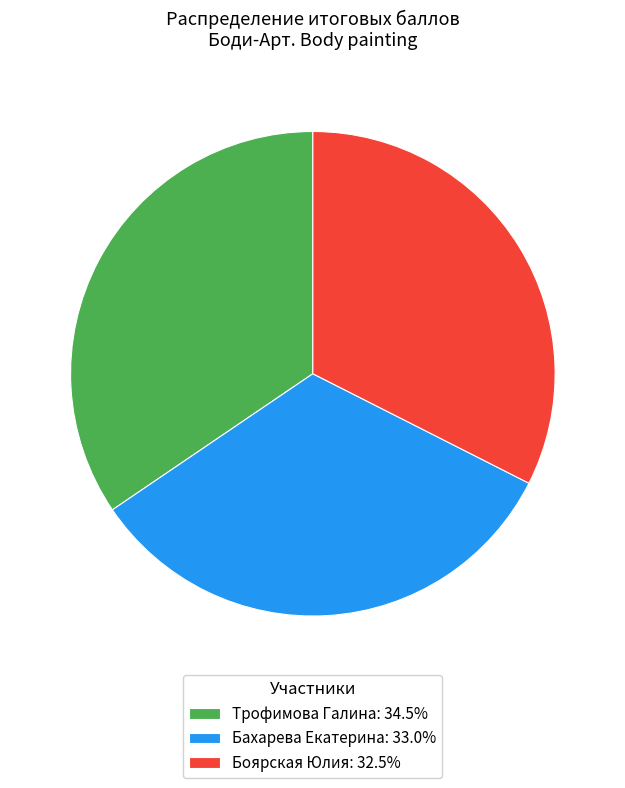

Is Бахарева Екатерина: 33.0% the majority of the pie?

No